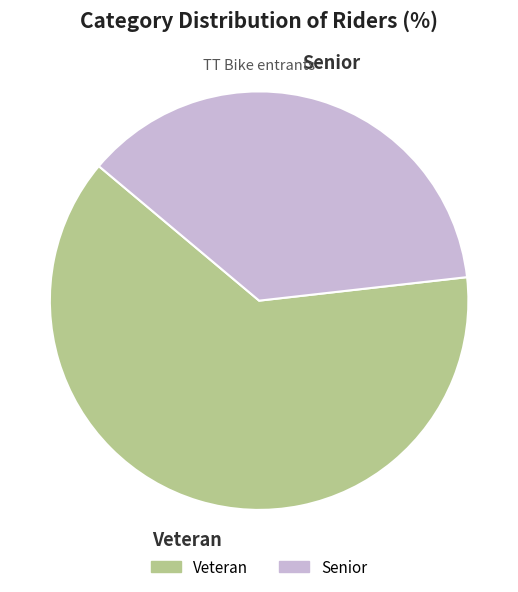

Do Senior and Veteran together represent more than half of the pie?

Yes